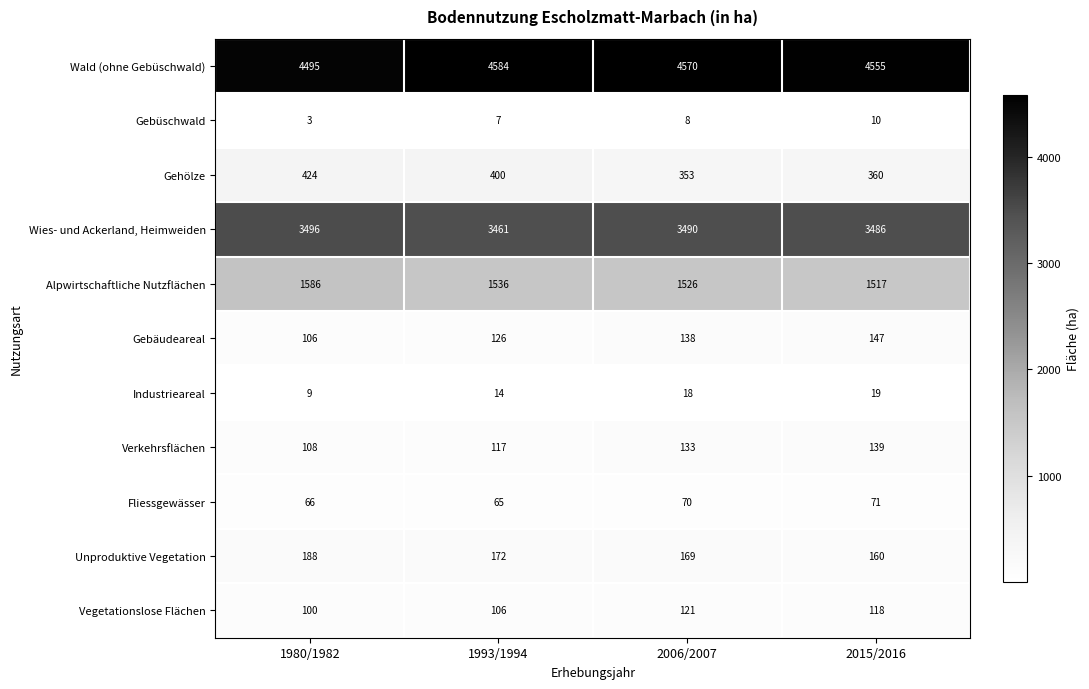

How many series are shown in this chart?

11